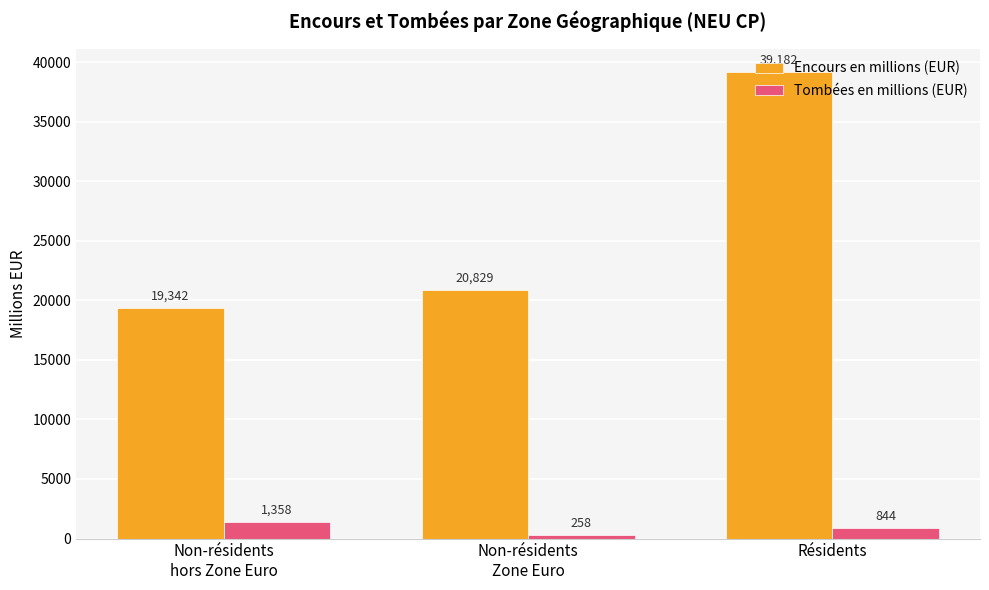

What is the minimum value shown in the chart?

258.5